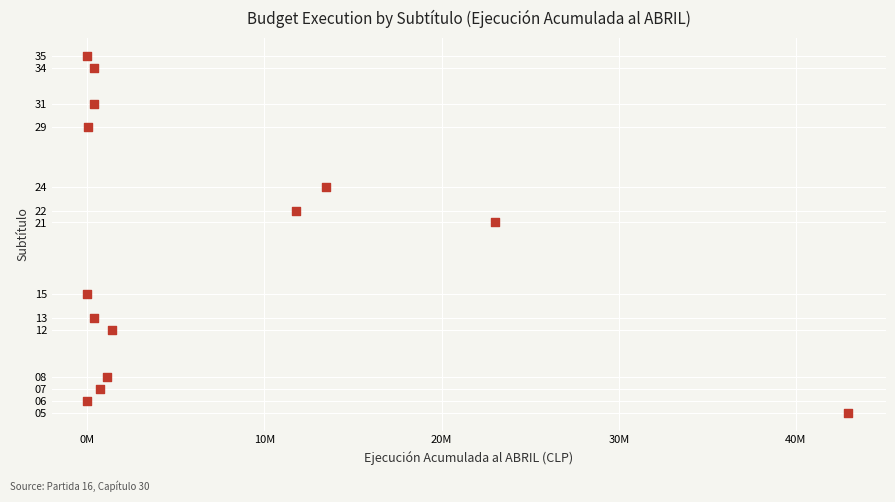

What Y value in the scatter plot is closest to 20?

21